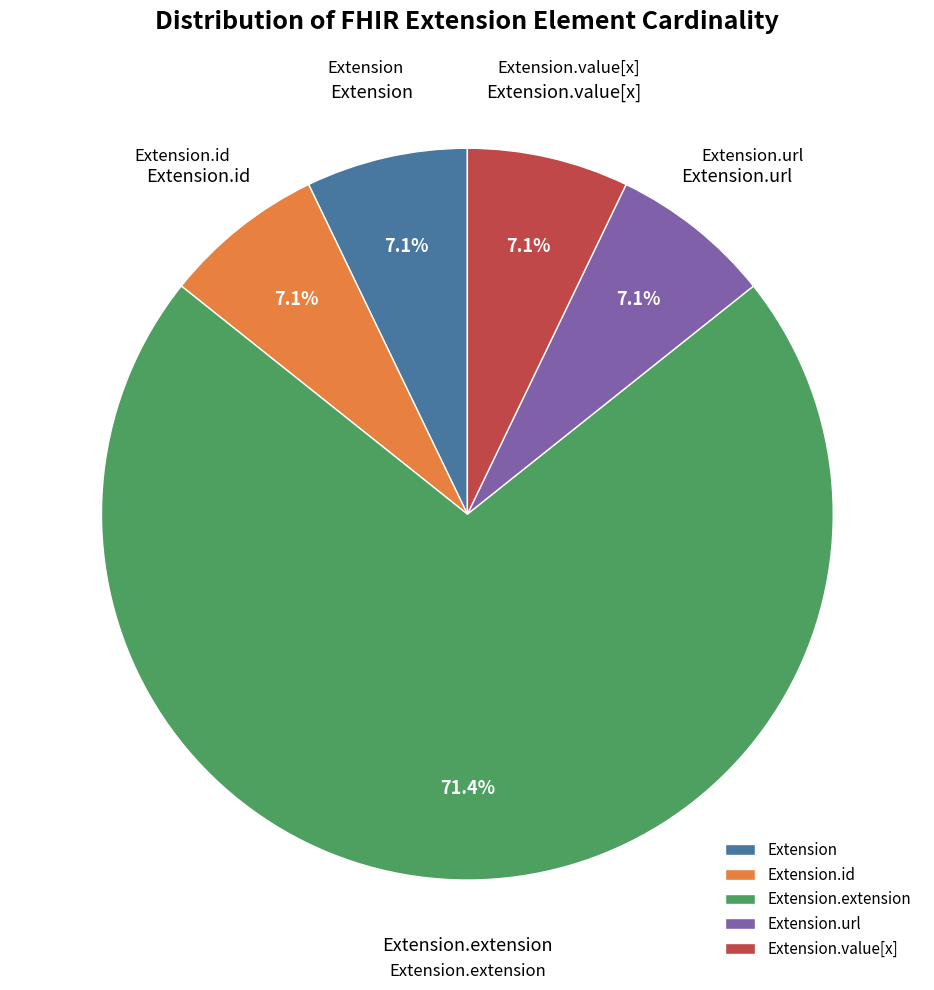

How many segments does this pie chart have?

5